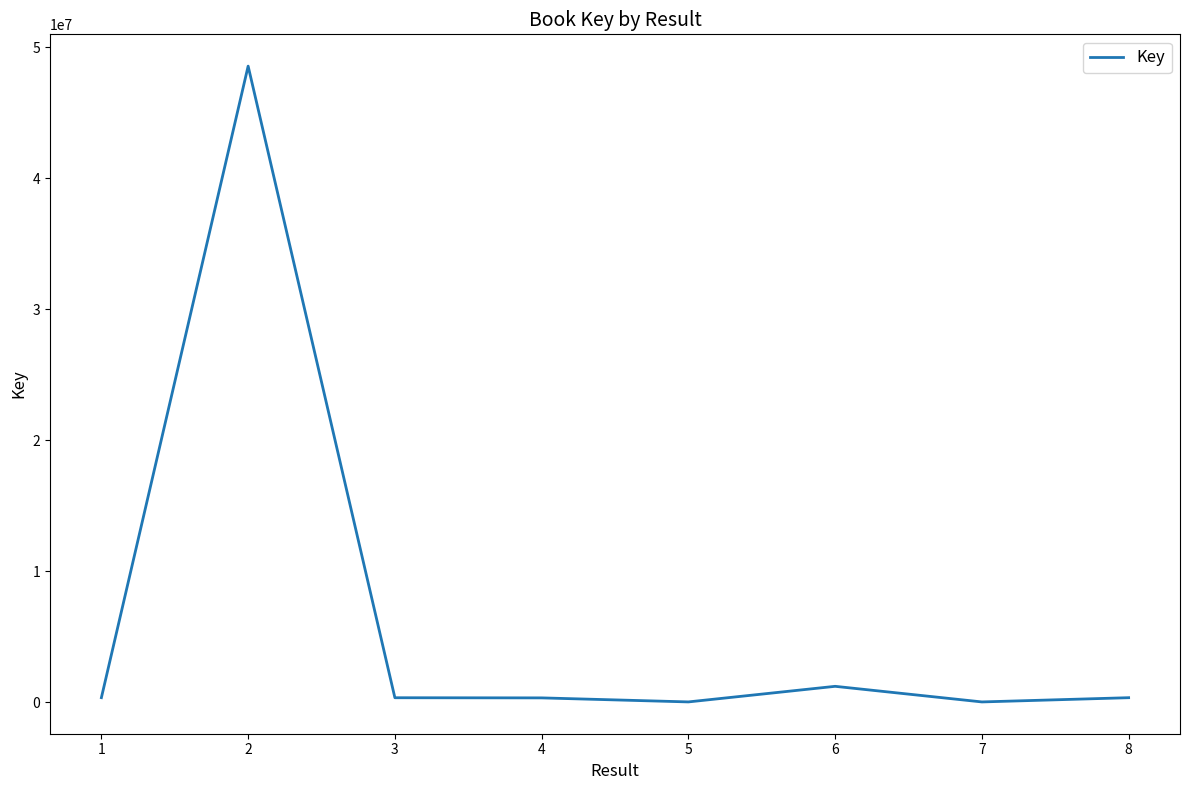

The value at 2 is 48551525. True or false?

True